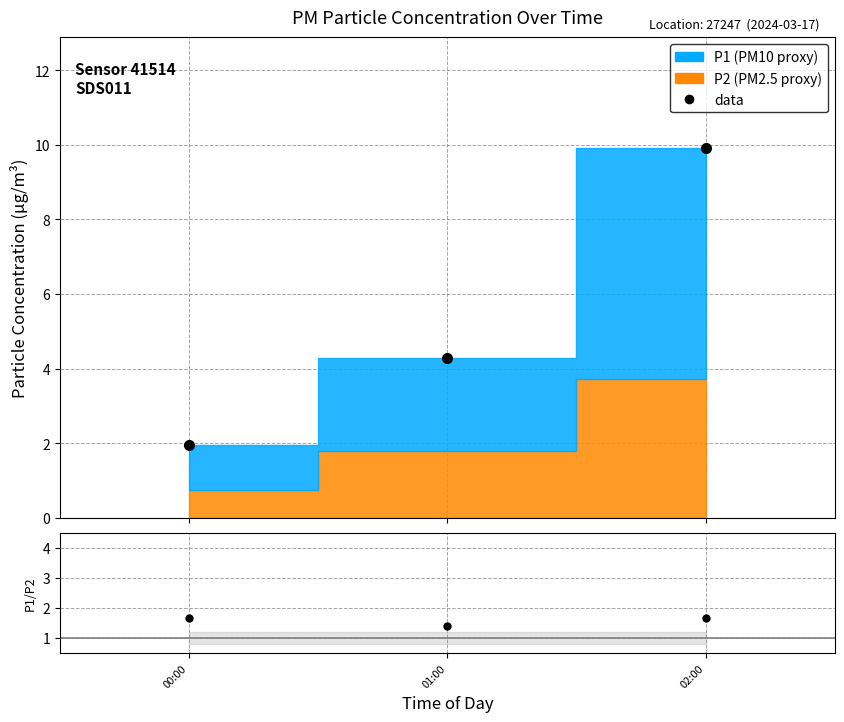

At which label does data reach its minimum?

00:00